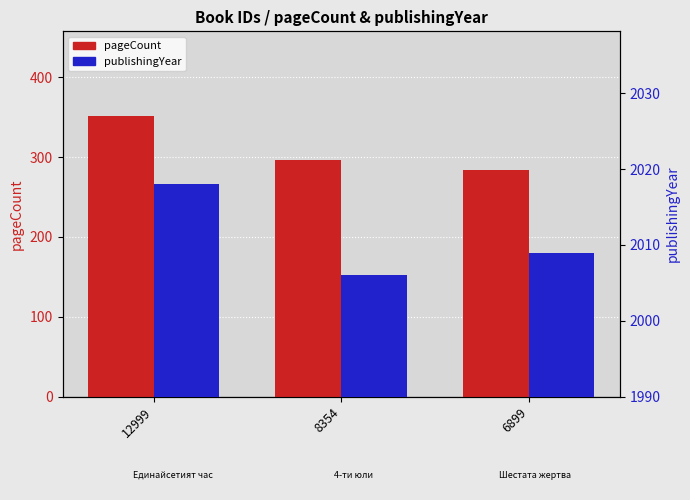

What is the value of the pageCount bar at the 3rd from the left?

284